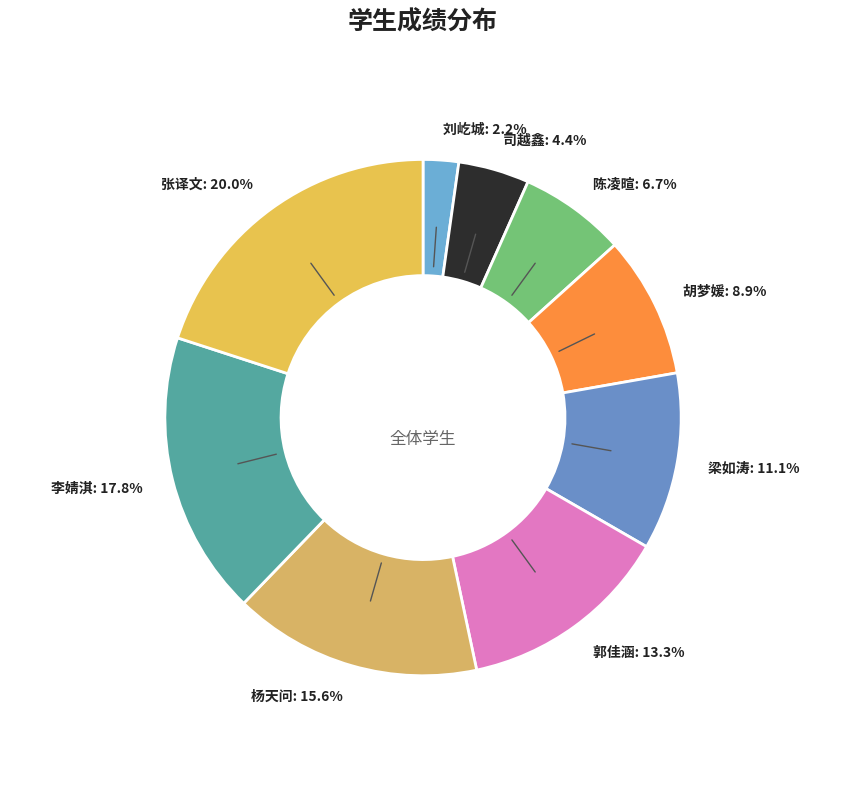

To the nearest percent, what is the difference between the largest and smallest slice percentages?

18%